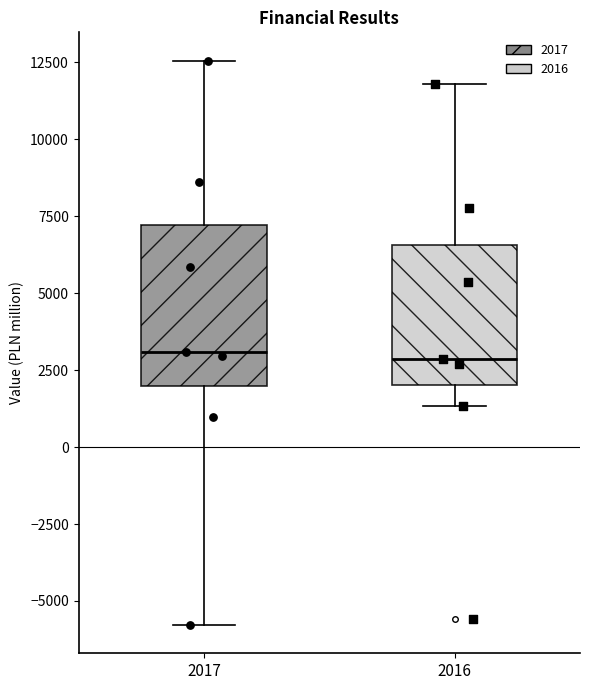

Reading left to right, read every box against the y-axis: the position of its median line, the range the box covers, and the ends of its whiskers. The values are not printed on the chart, so give them approximately, as read against the axis.

2017: median 3000, box 2000 to 7000, whiskers -6000 to 12500
2016: median 3000, box 2000 to 6500, whiskers 1500 to 12000